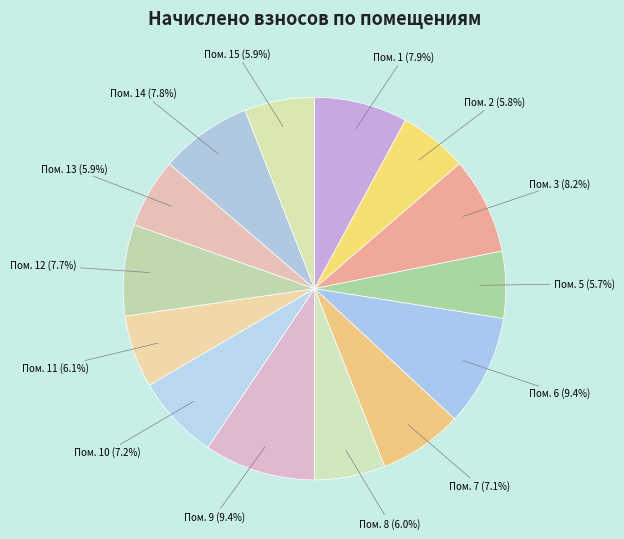

How many slices are in this pie chart?

14